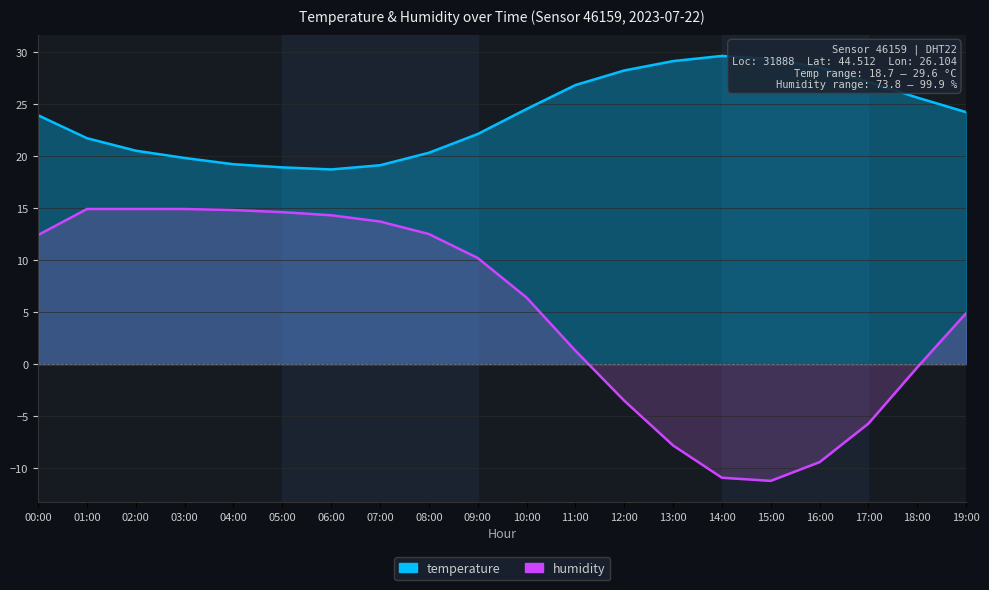

The value of humidity at 03:00 is 14.9. True or false?

True